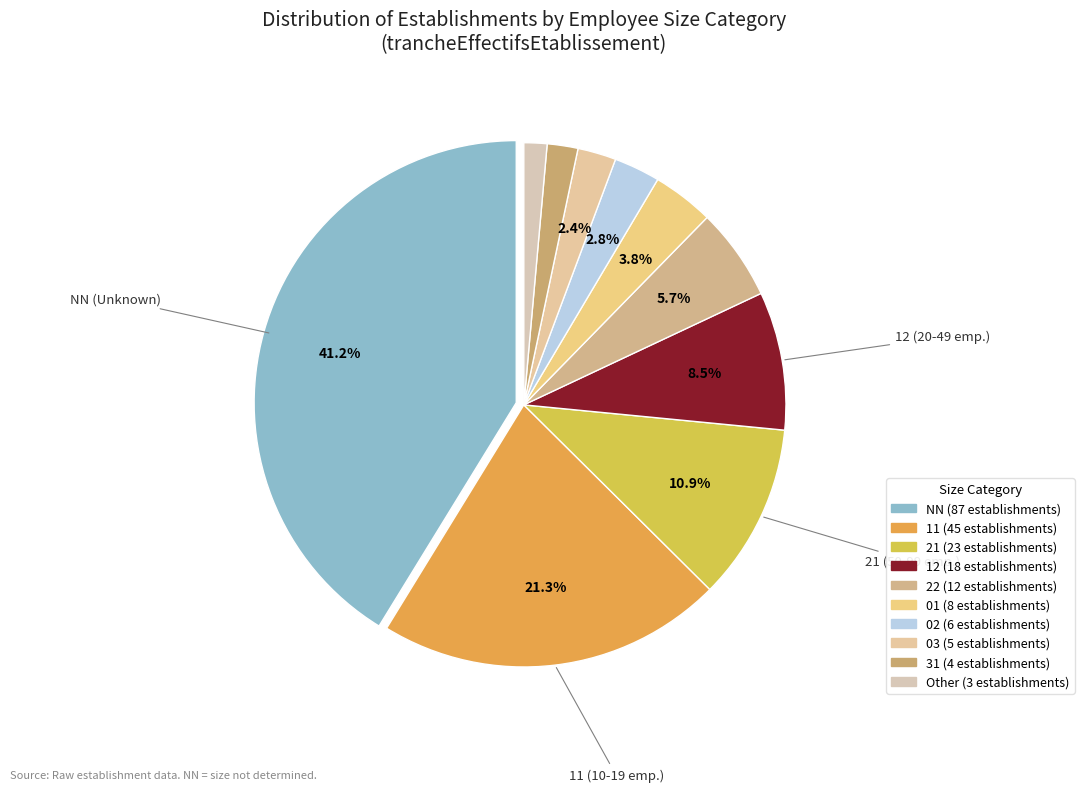

True or false: 03 accounts for 11% of the total.

False